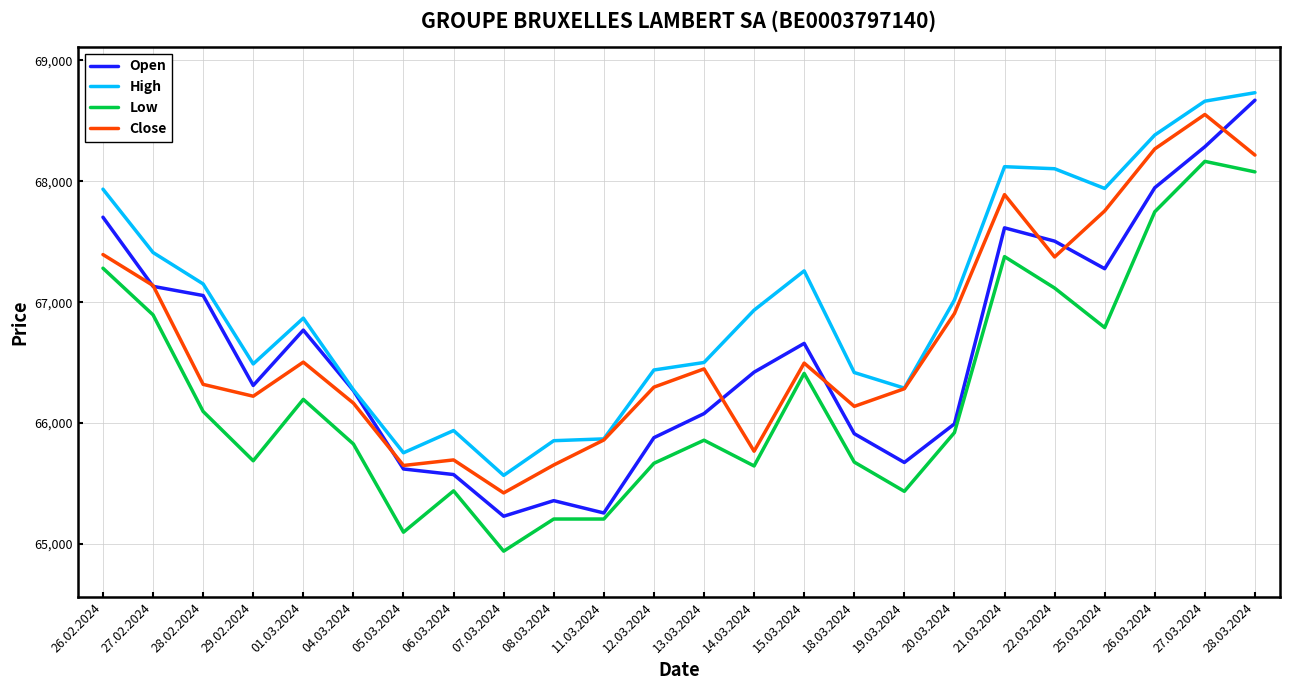

How many distinct data groups are displayed?

4